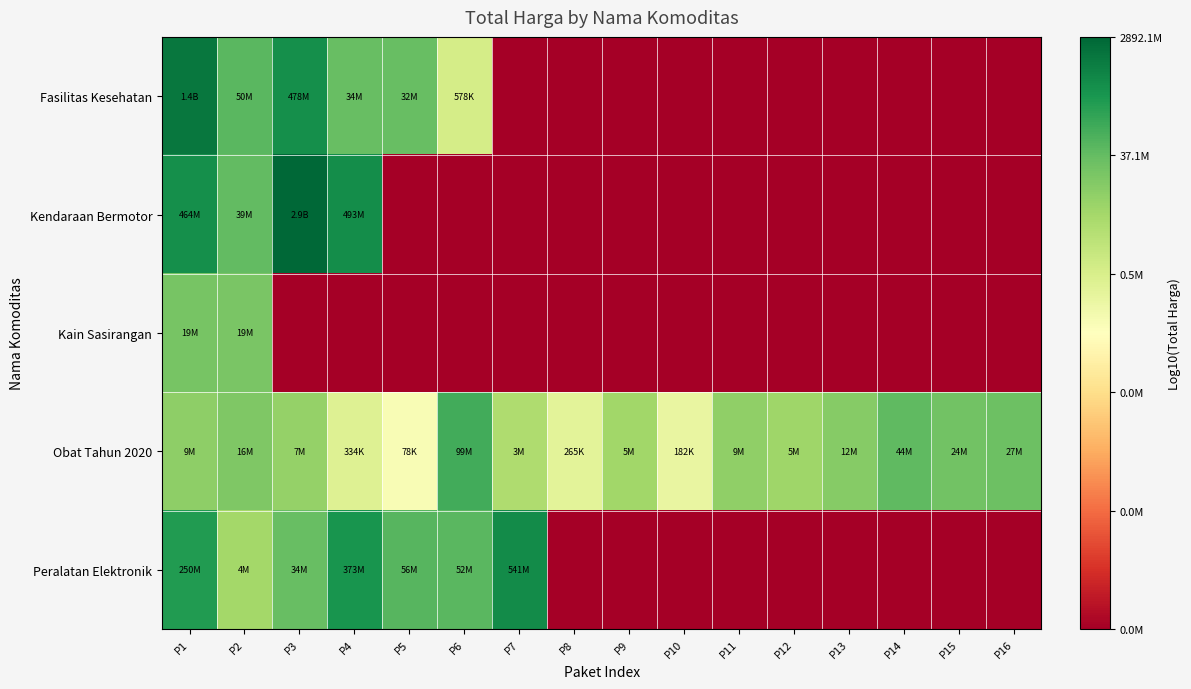

How many distinct data groups are displayed?

5